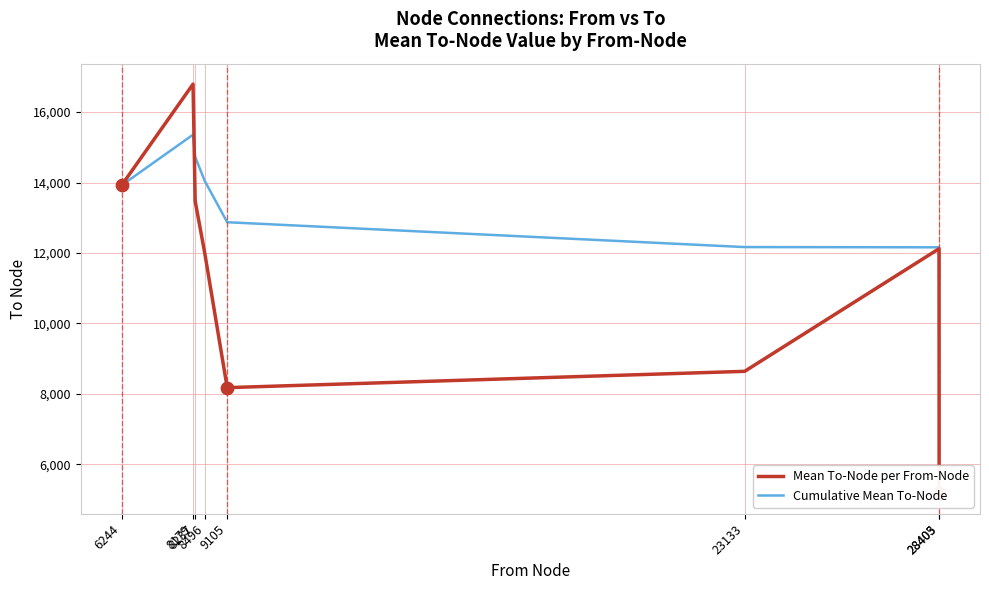

Which series has the largest total across all categories?

Cumulative Mean To-Node